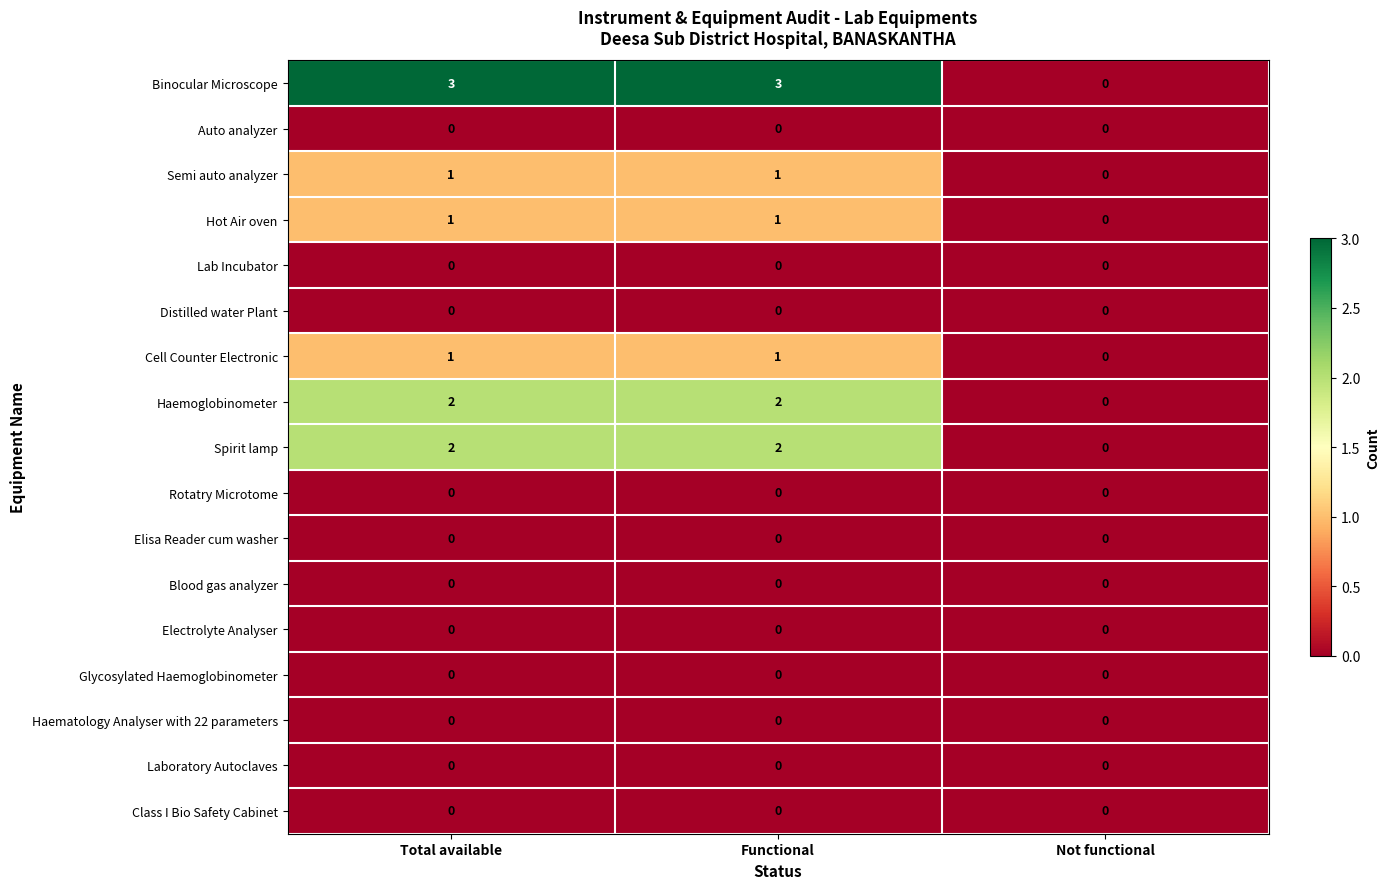

The Haemoglobinometer series shows 3 at Functional. True or false?

False